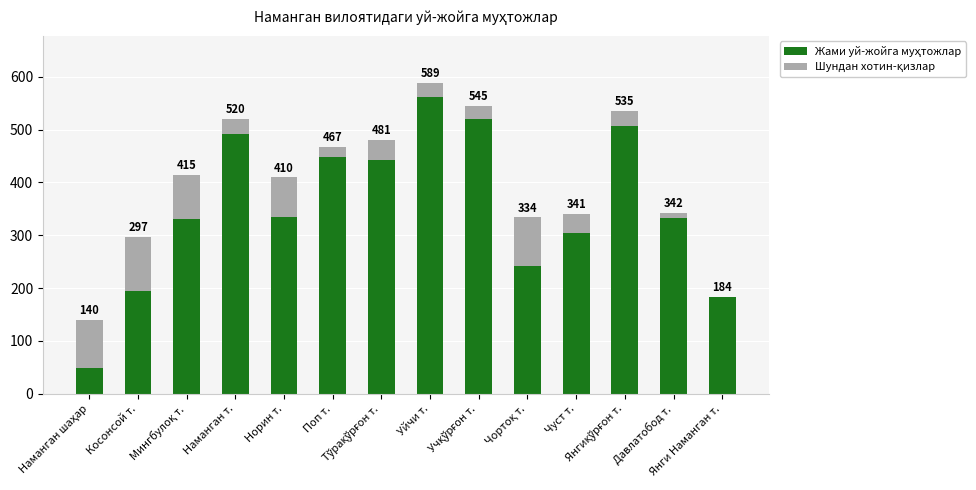

Are the bars grouped side by side (vs. stacked)?

No